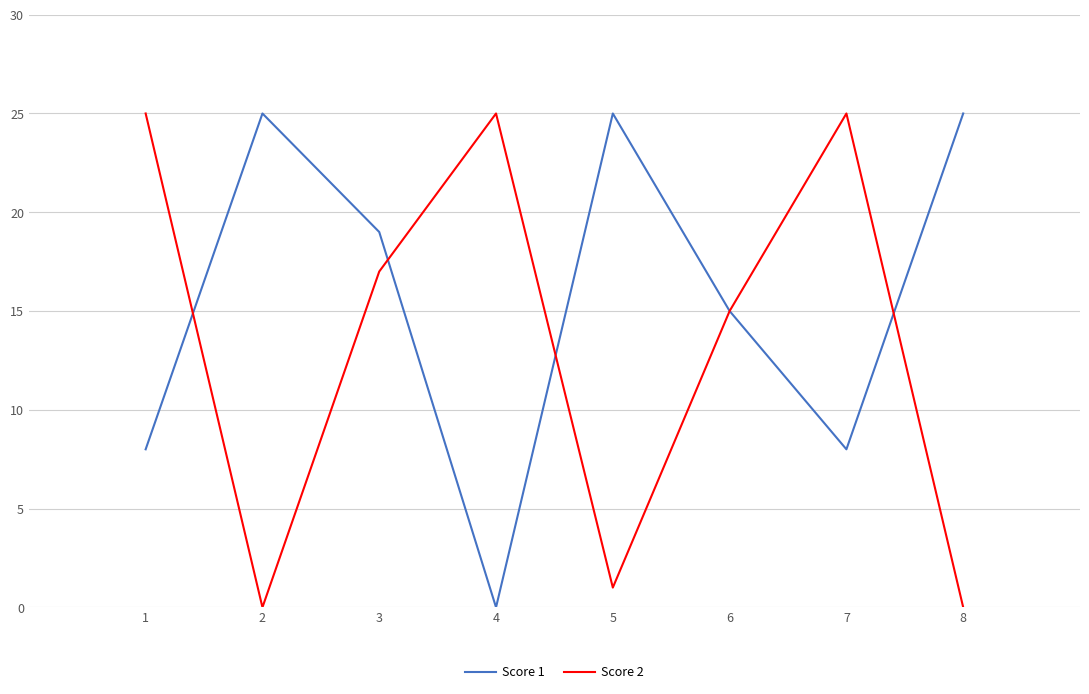

The value of Score 1 at 4 is 0. True or false?

True